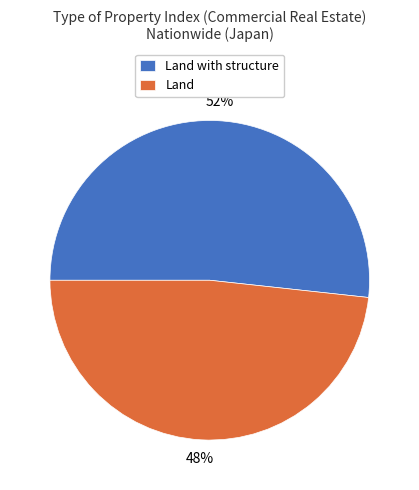

The Land slice represents 55% of the pie. True or false?

False